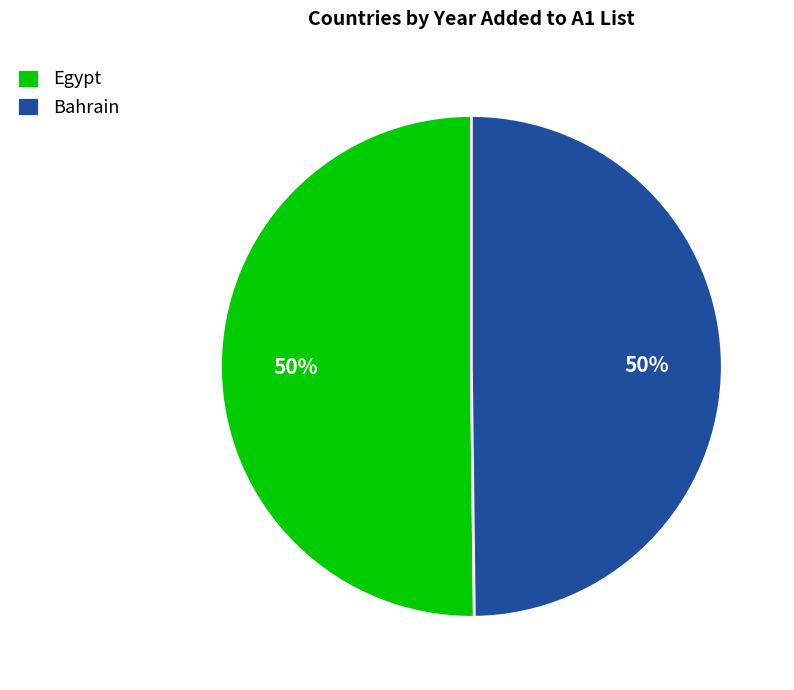

Approximately how many times larger is the value at Egypt compared to Bahrain?

1.0